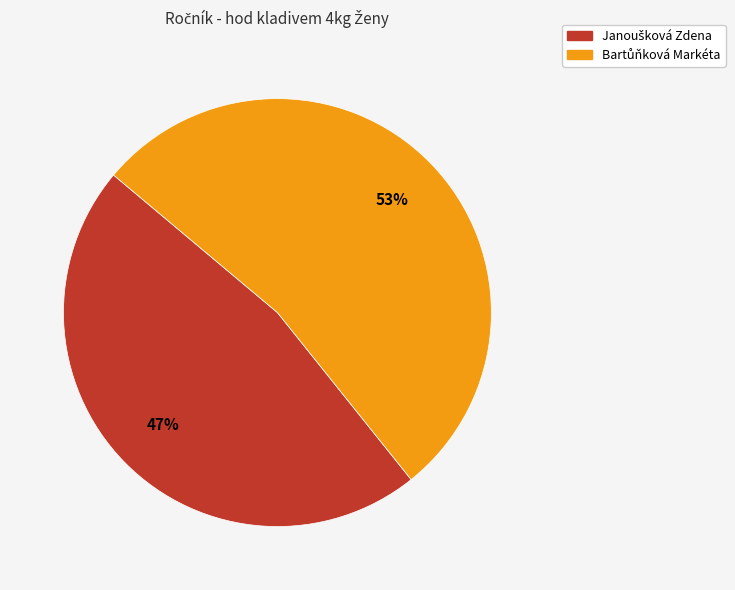

Is there a majority slice in this chart?

Yes